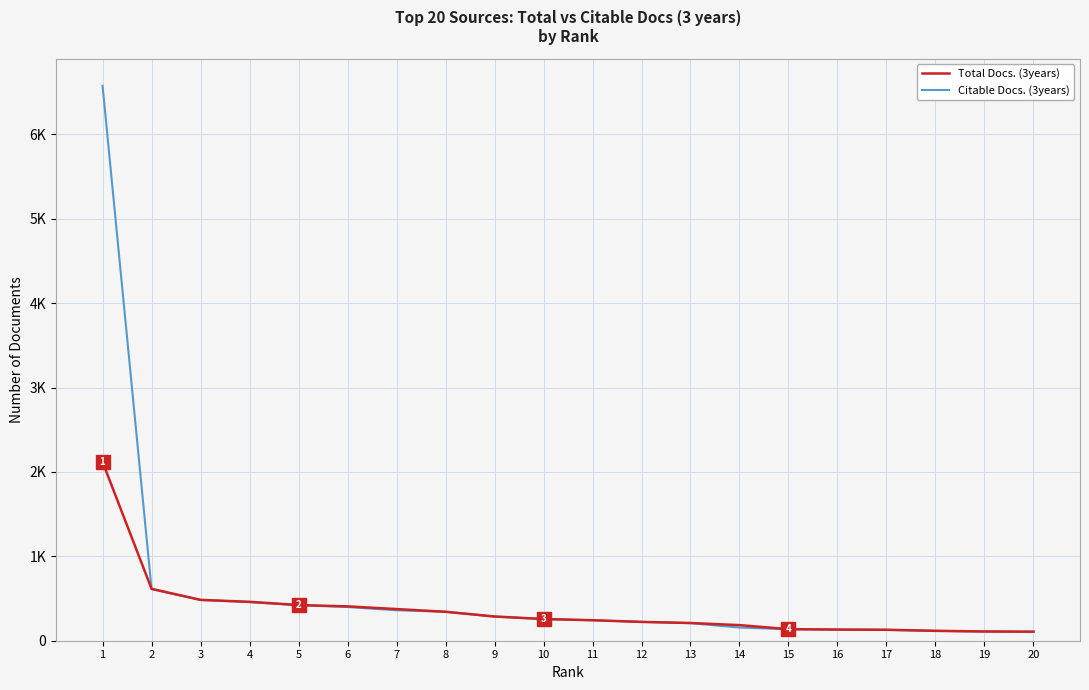

Does the chart have visible grid lines?

Yes